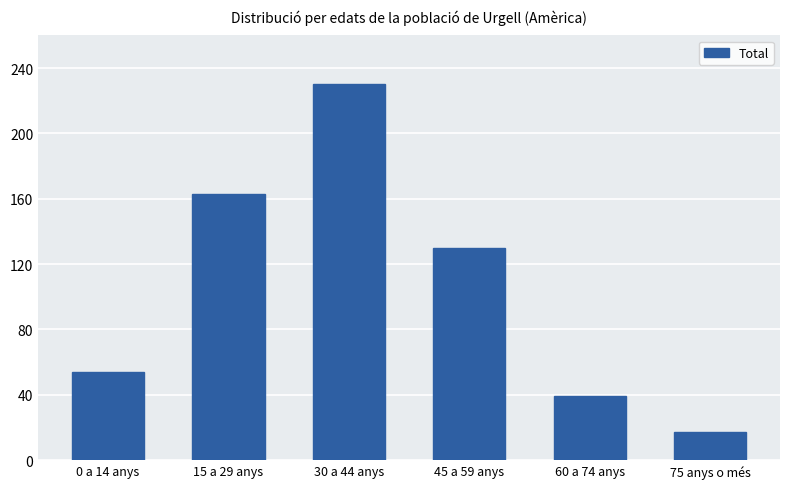

Is it true that the value at 0 a 14 anys is 54?

True